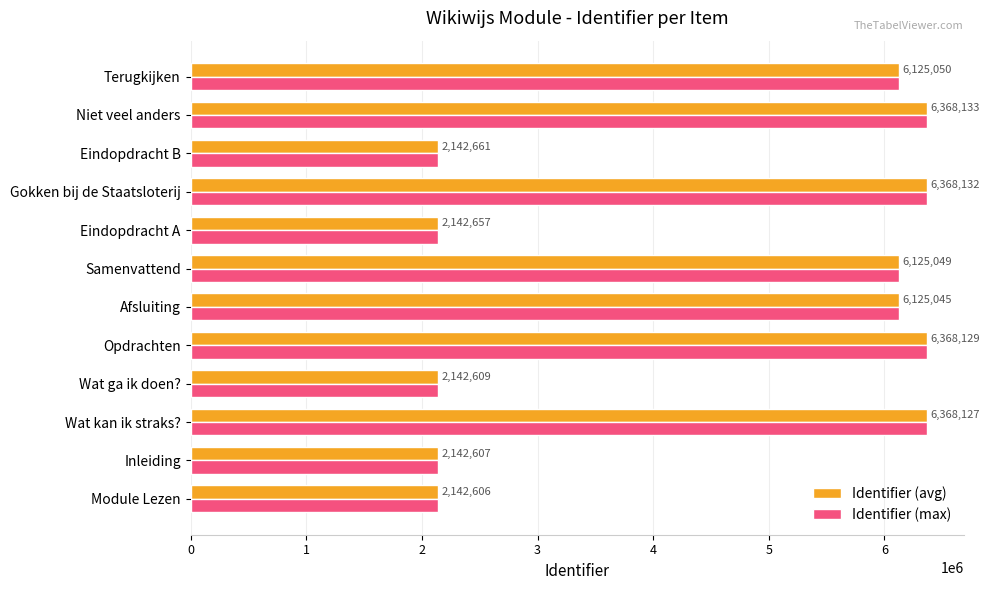

What value does the Identifier (max) series have at Opdrachten?

6368129